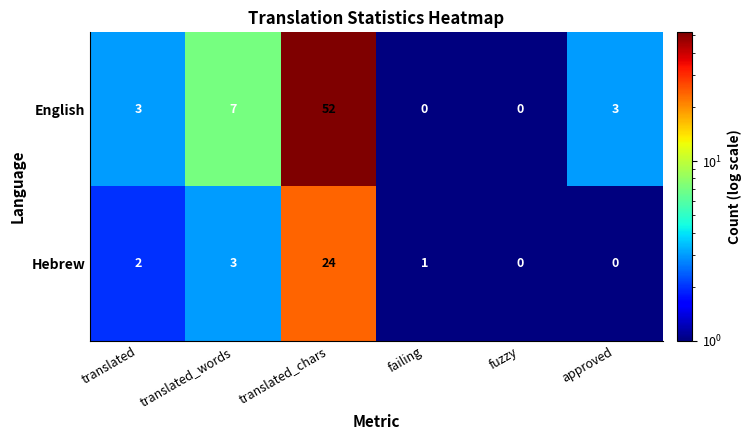

True or false: English has a value of 7 at translated_words.

True